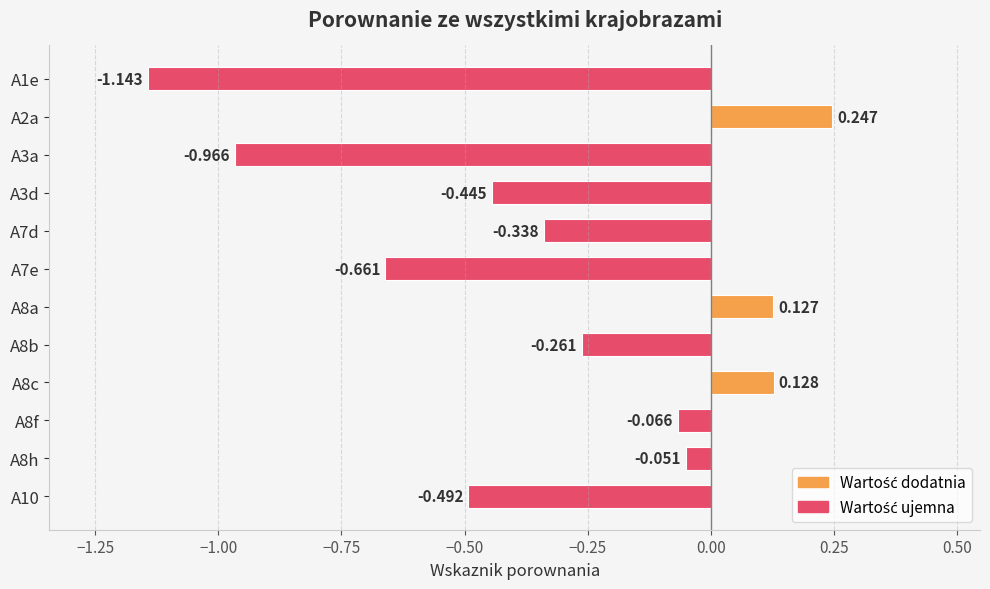

Are the bars horizontal?

Yes